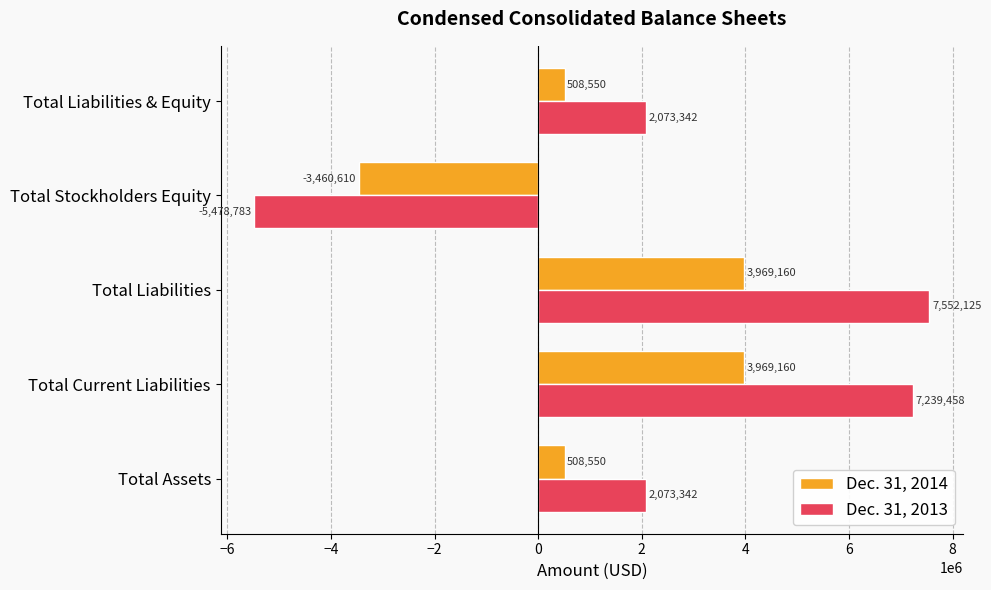

Read the Dec. 31, 2014 value at Total Current Liabilities, to the nearest 50.

3969150